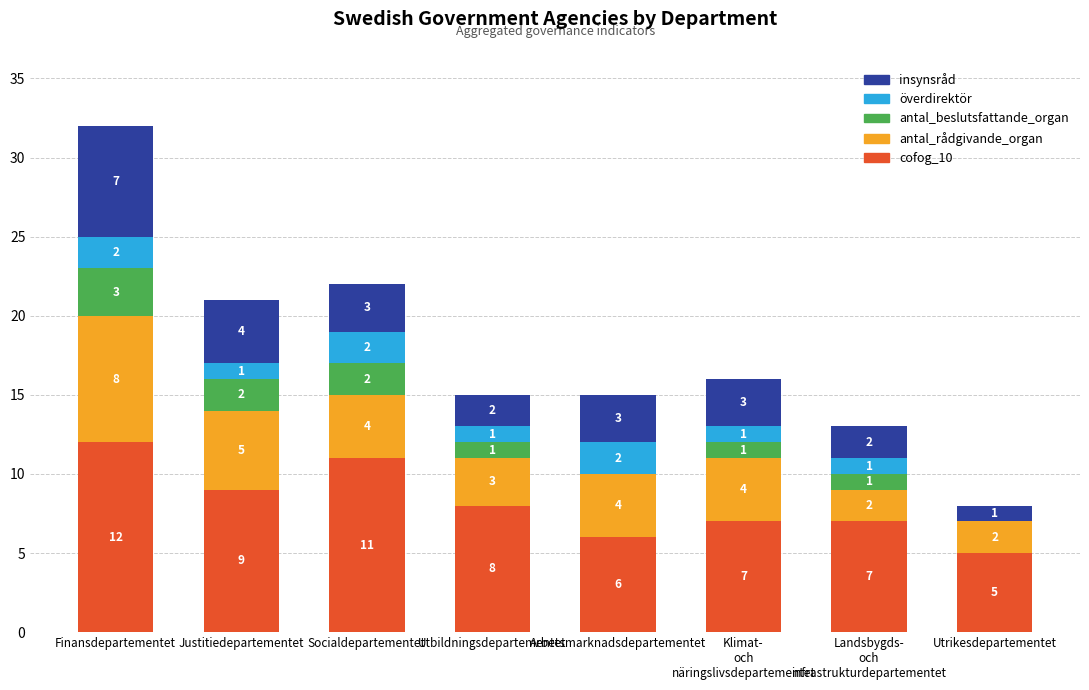

How many series are shown in this chart?

5